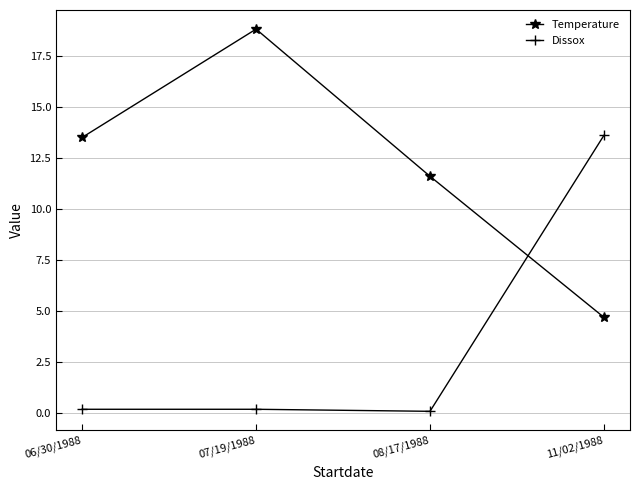

Reading right to left, transcribe all the data shown in this chart.

Temperature: 4.7	11.6	18.8	13.5
Dissox: 13.6	0.1	0.2	0.2